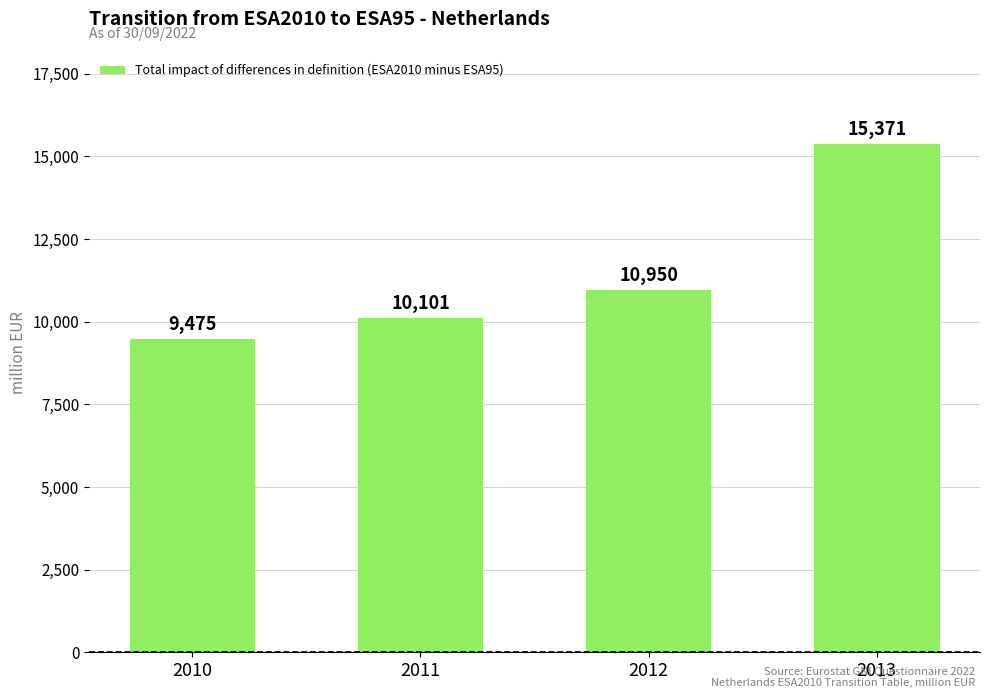

Is it true that the value at 2010 is 9475?

True